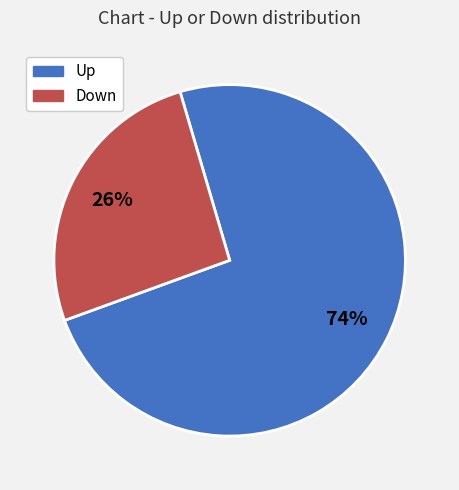

Combined, do Up and Down account for over 50%?

Yes